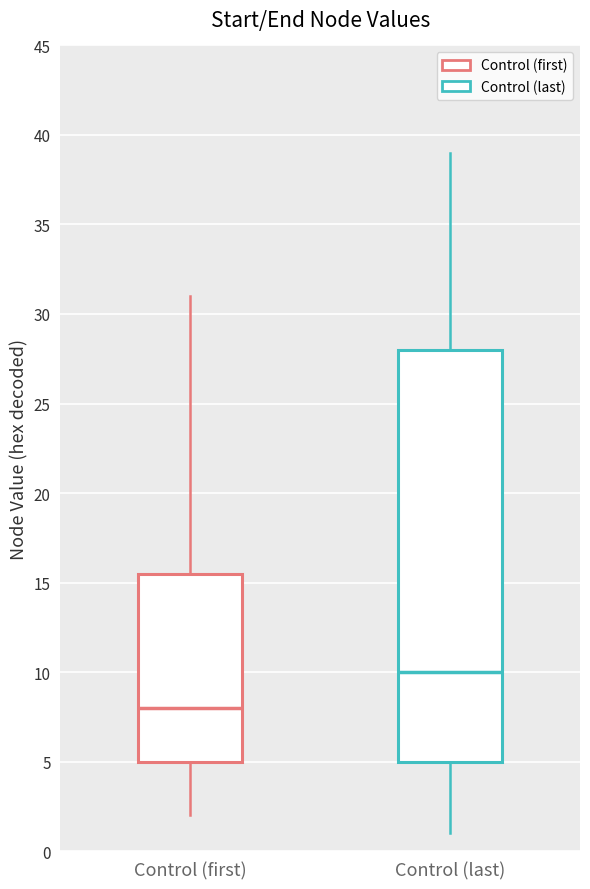

Reading left to right, read every box against the y-axis: the position of its median line, the range the box covers, and the ends of its whiskers. The values are not printed on the chart, so give them approximately, as read against the axis.

Control (first): median 8.0, box 5.0 to 15.5, whiskers 2.0 to 31.0
Control (last): median 10.0, box 5.0 to 28.0, whiskers 1.0 to 39.0